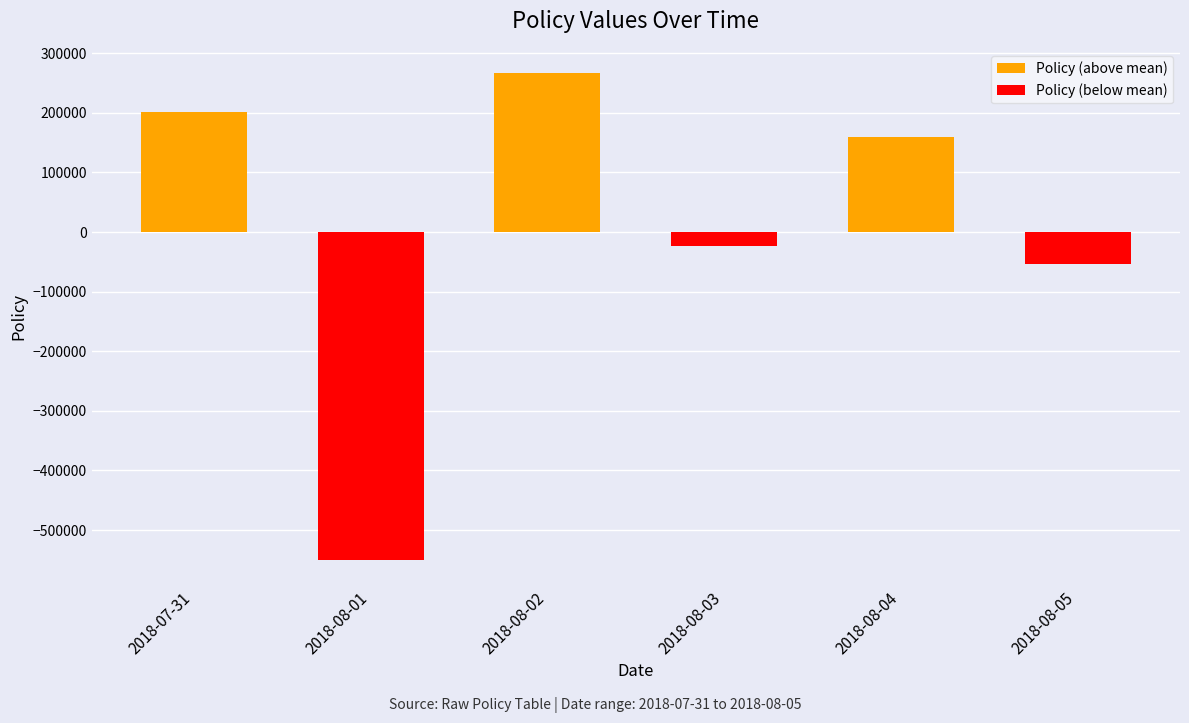

What is the difference between the maximum and minimum values in the Policy (above mean) series?

266624.5